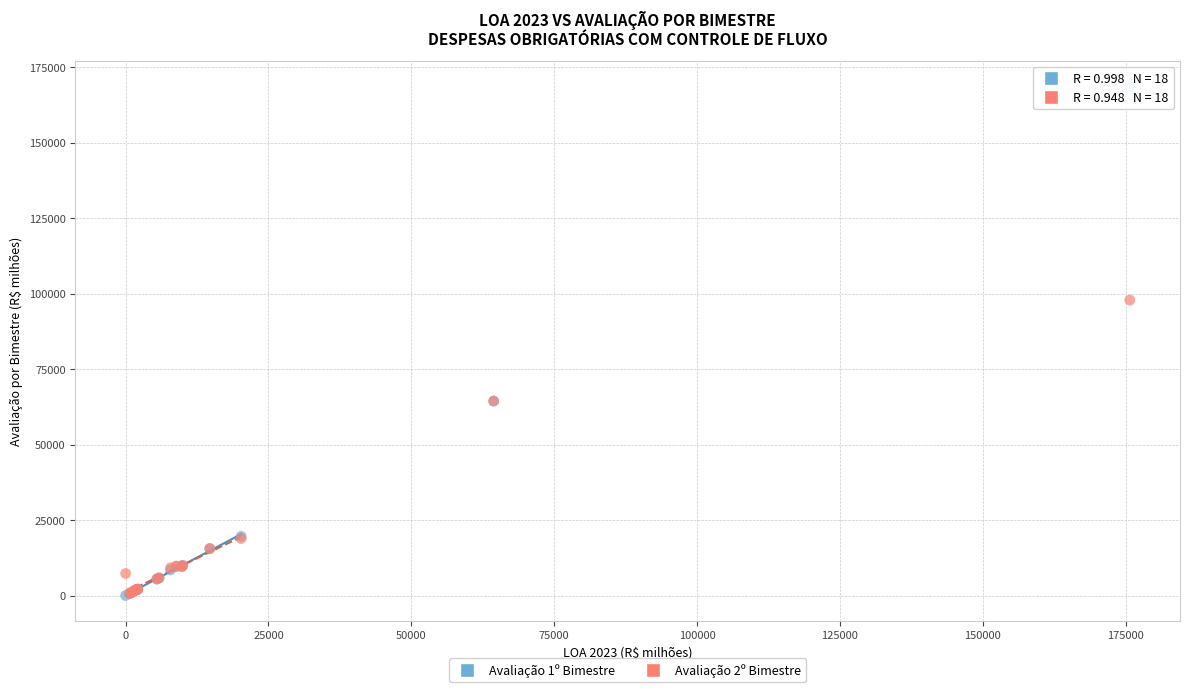

Across all series, what Y value is closest to 84346?

97842.0